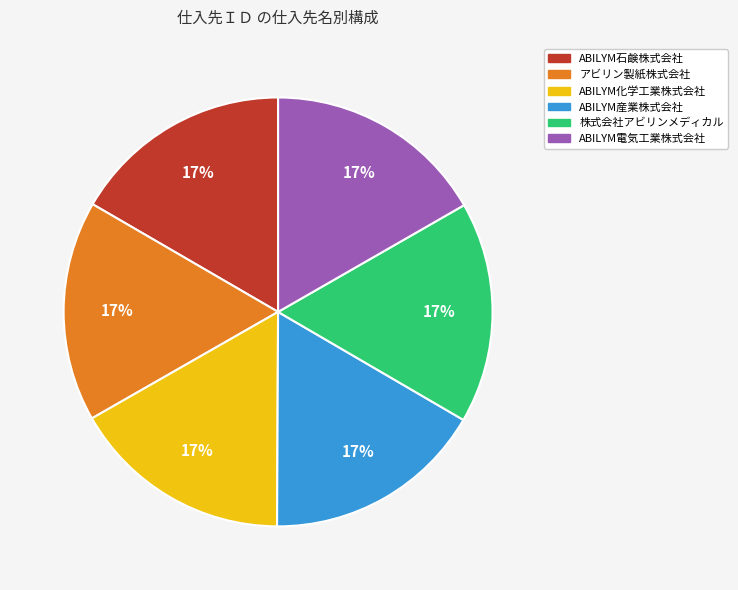

What is the ratio of the value at ABILYM産業株式会社 to the value at アビリン製紙株式会社?

1.0